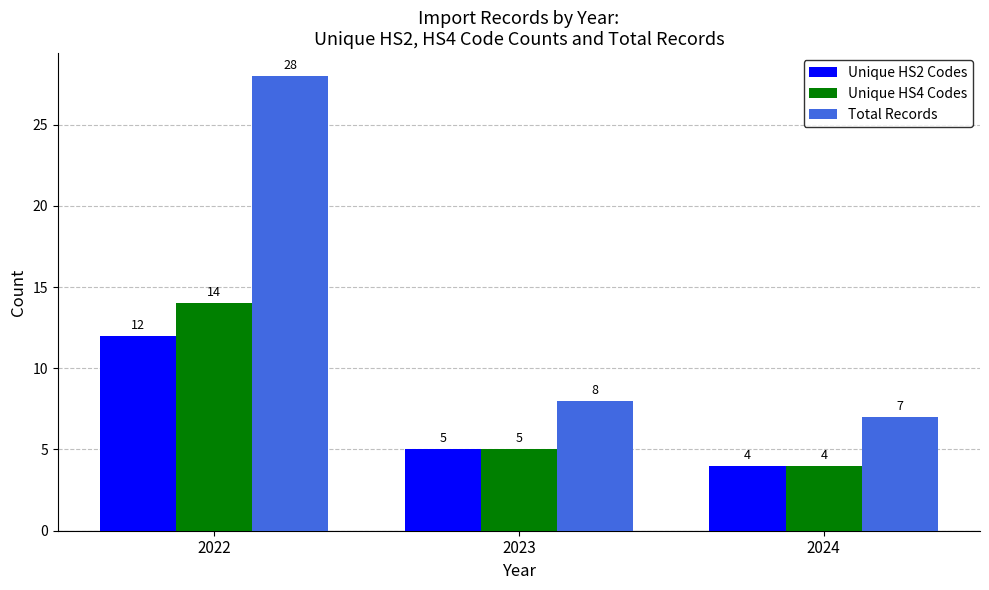

Which series has the largest total across all categories?

Total Records